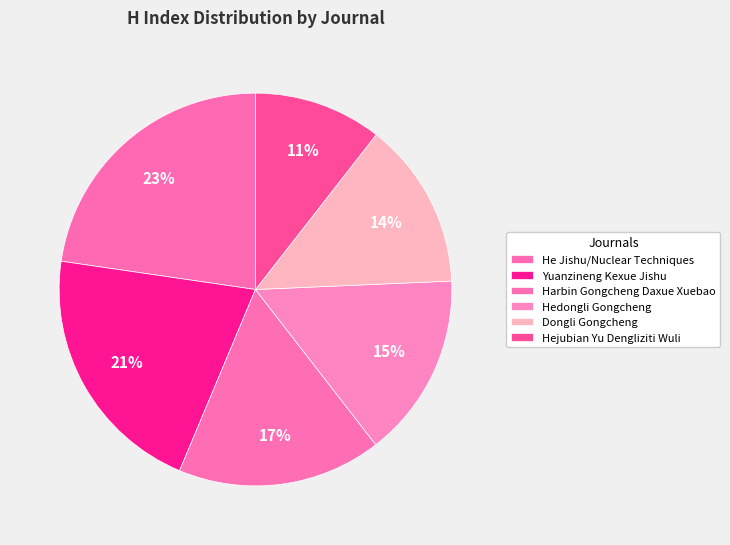

To the nearest percent, what is the combined percentage of Yuanzineng Kexue Jishu and Hedongli Gongcheng?

36%